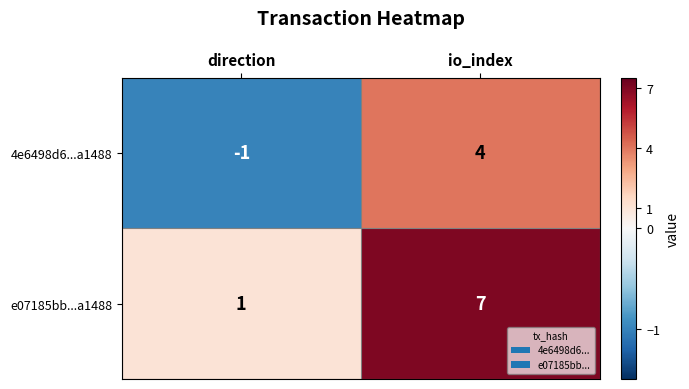

Reading left to right, what are all the values shown in this chart?

4e6498d6...a1488: direction=-1	io_index=4
e07185bb...a1488: direction=1	io_index=7